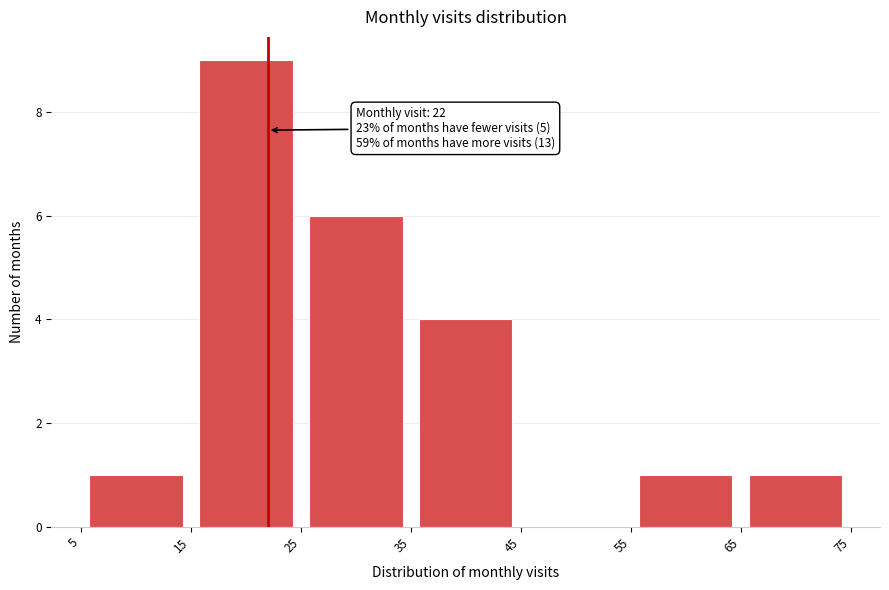

Which range on the x-axis has the tallest bar?

15 to 25